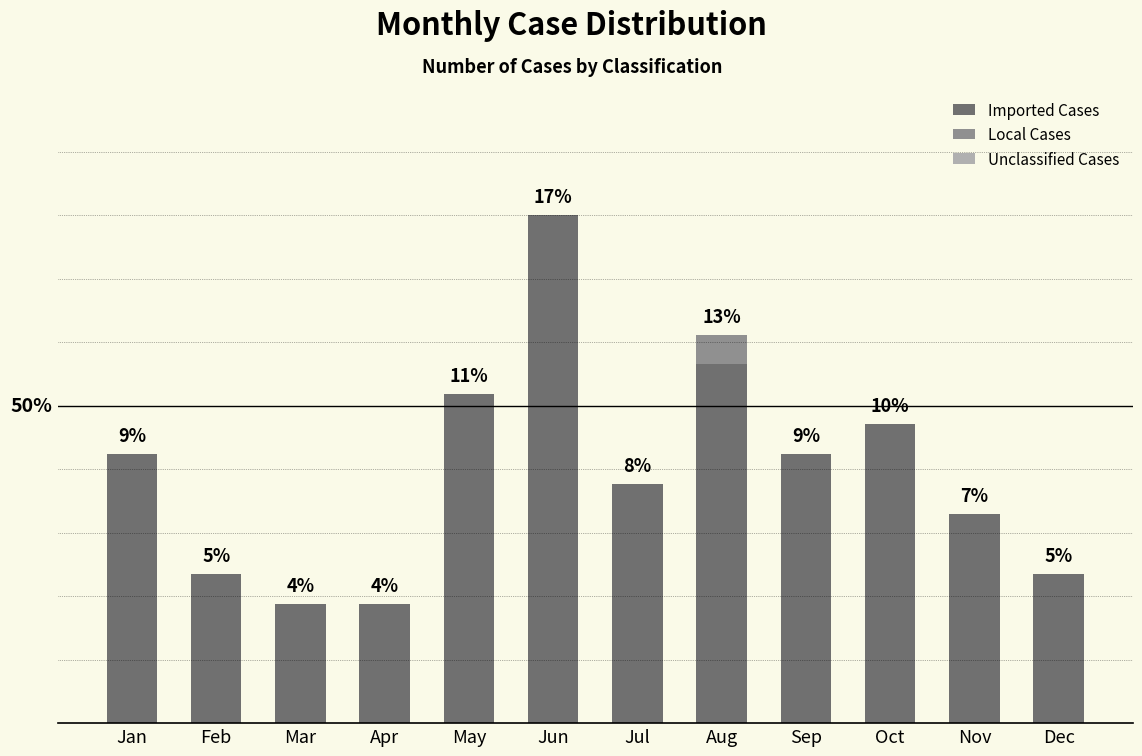

At which category is the sum across all series the highest?

Jun